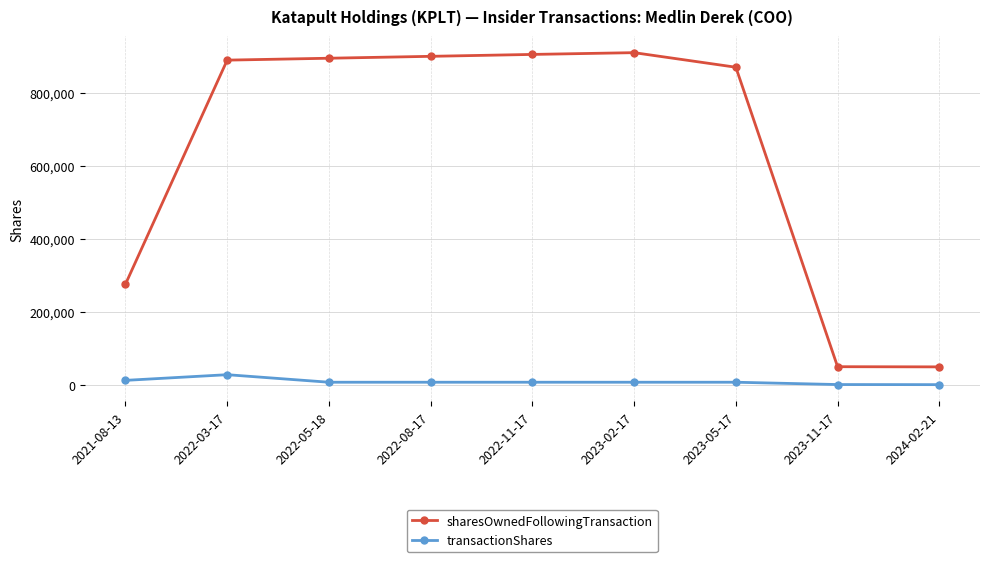

Which category has the highest value in the transactionShares series?

2022-03-17